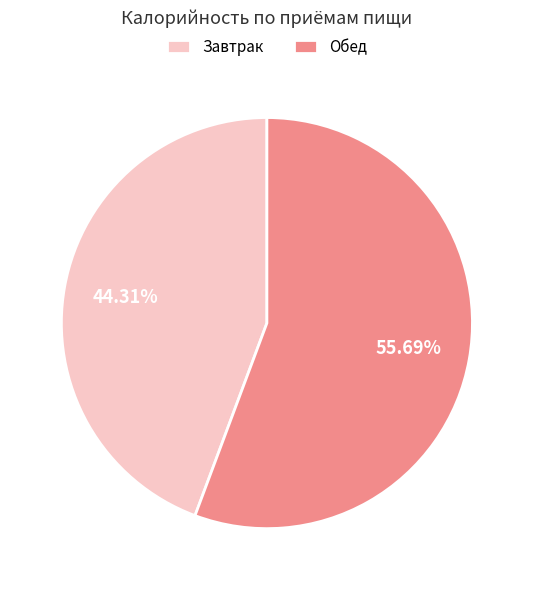

How many segments does this pie chart have?

2